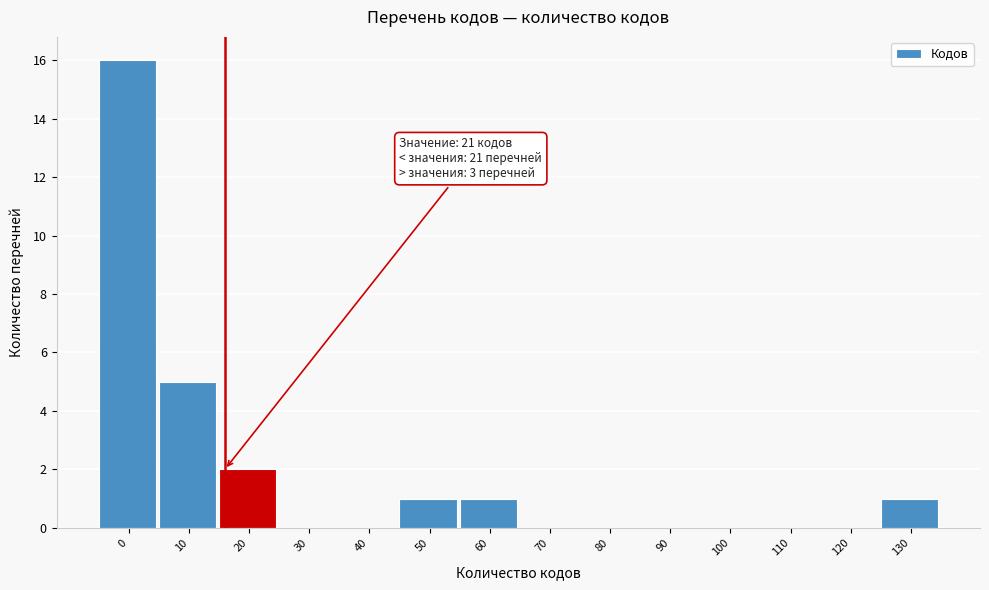

Reading right to left, what are all the values shown in this chart?

130=1	120=0	110=0	100=0	90=0	80=0	70=0	60=1	50=1	40=0	30=0	20=2	10=5	0=16